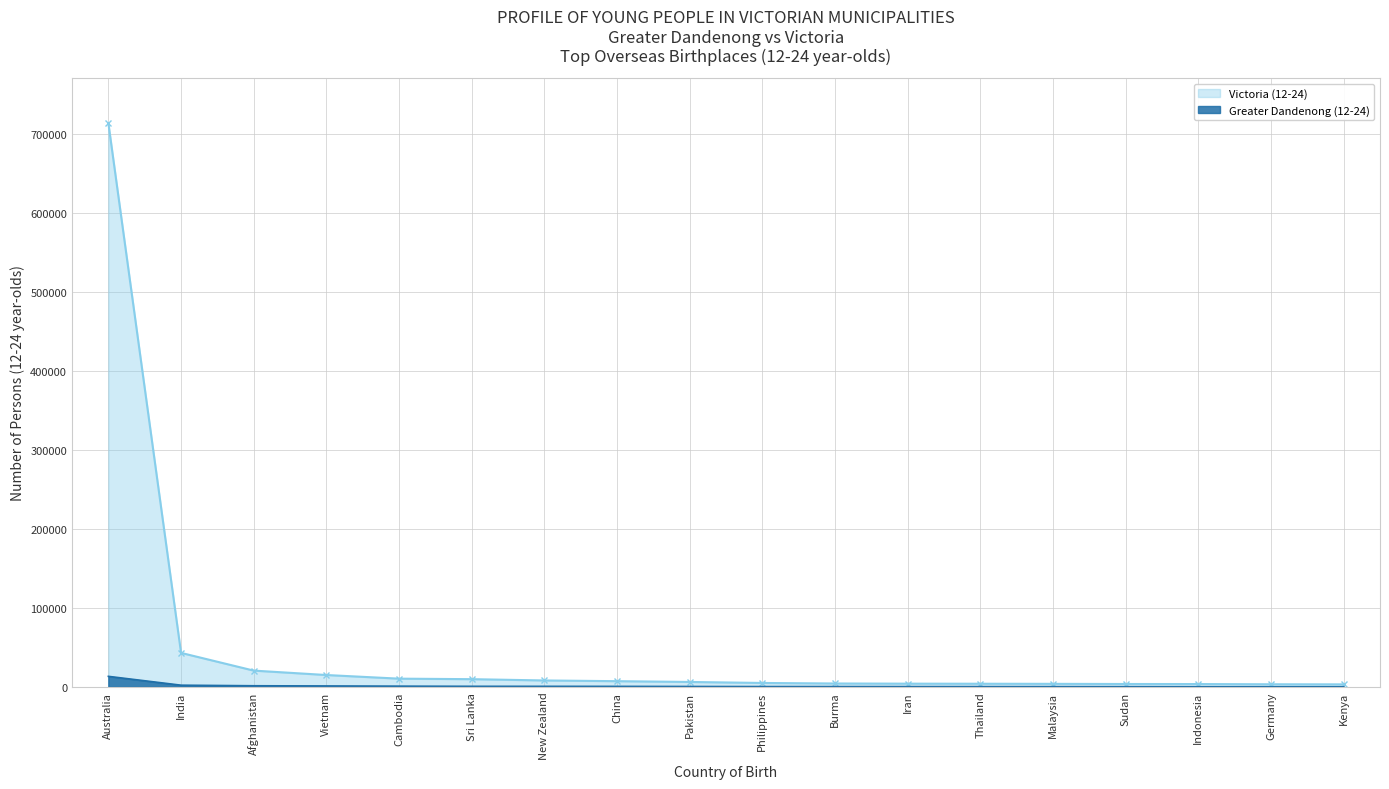

Reading left to right, list all the values displayed in this chart.

Victoria (12-24): 713312	42964	20538	14950	10348	9702	8062	7155	6170	4897	4232	4014	3920	3782	3585	3520	3236	3129
Greater Dandenong (12-24): 13263	2081	1356	1113	860	658	632	573	446	323	298	273	252	228	157	87	69	68